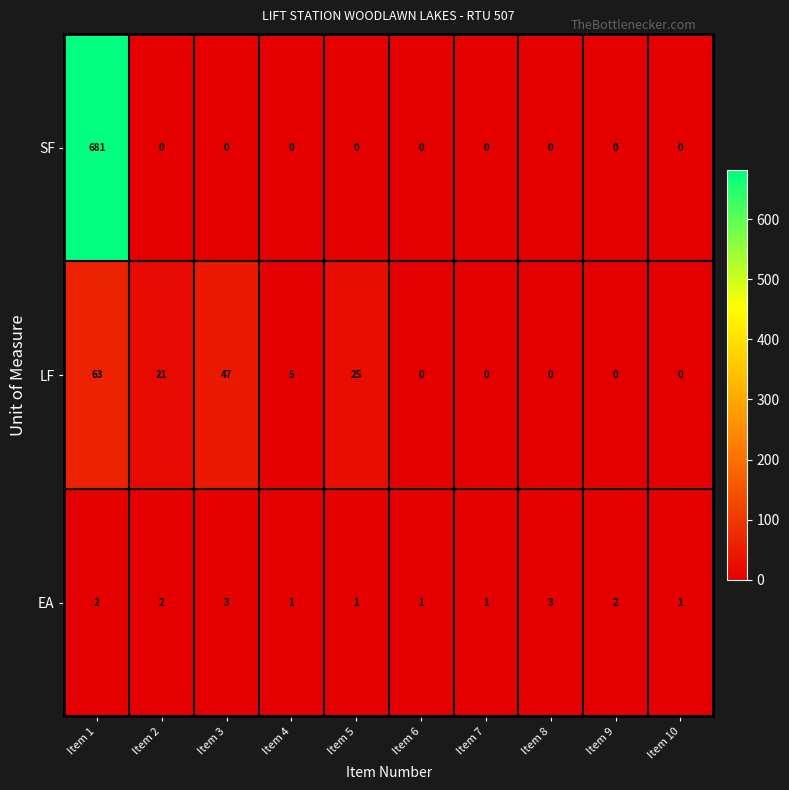

Reading right to left, what are all the values shown in this chart?

SF: 0	0	0	0	0	0	0	0	0	681
LF: 0	0	0	0	0	25	5	47	21	63
EA: 1	2	3	1	1	1	1	3	2	2